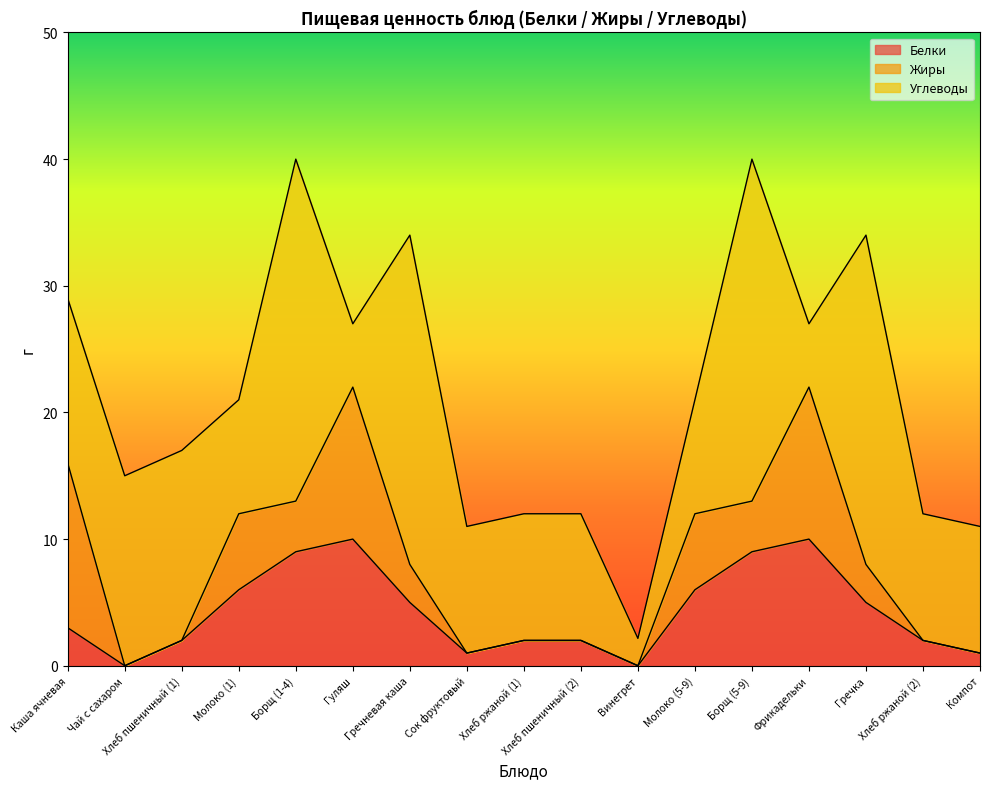

Reading right to left, what are all the values shown in this chart?

Белки: Компот=1.0	Хлеб ржаной (2)=2.0	Гречка=5.0	Фрикадельки=10.0	Борщ (5-9)=9.0	Молоко (5-9)=6.0	Винегрет=0.0	Хлеб пшеничный (2)=2.0	Хлеб ржаной (1)=2.0	Сок фруктовый=1.0	Гречневая каша=5.0	Гуляш=10.0	Борщ (1-4)=9.0	Молоко (1)=6.0	Хлеб пшеничный (1)=2.0	Чай с сахаром=0.0	Каша ячневая=3.0
Жиры: Компот=0.0	Хлеб ржаной (2)=0.0	Гречка=3.0	Фрикадельки=12.0	Борщ (5-9)=4.0	Молоко (5-9)=6.0	Винегрет=0.0	Хлеб пшеничный (2)=0.0	Хлеб ржаной (1)=0.0	Сок фруктовый=0.0	Гречневая каша=3.0	Гуляш=12.0	Борщ (1-4)=4.0	Молоко (1)=6.0	Хлеб пшеничный (1)=0.0	Чай с сахаром=0.0	Каша ячневая=13.0
Углеводы: Компот=10.0	Хлеб ржаной (2)=10.0	Гречка=26.0	Фрикадельки=5.0	Борщ (5-9)=27.0	Молоко (5-9)=9.0	Винегрет=2.2	Хлеб пшеничный (2)=10.0	Хлеб ржаной (1)=10.0	Сок фруктовый=10.0	Гречневая каша=26.0	Гуляш=5.0	Борщ (1-4)=27.0	Молоко (1)=9.0	Хлеб пшеничный (1)=15.0	Чай с сахаром=15.0	Каша ячневая=13.0